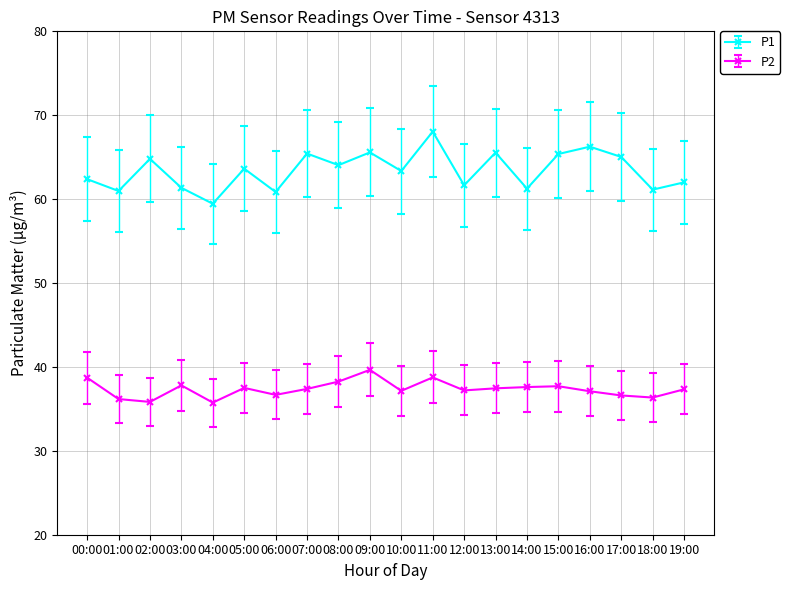

What is the difference between the highest and lowest values at 05:00?

26.1